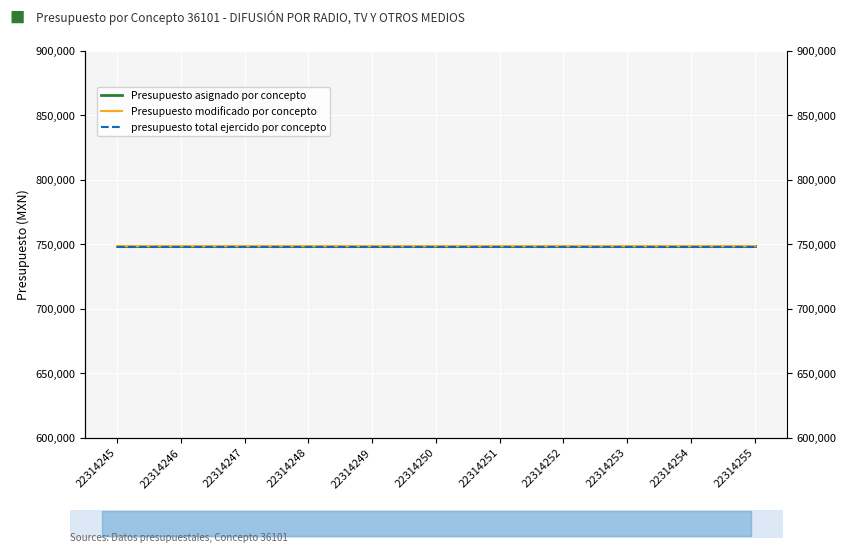

What is the value of the Presupuesto asignado por concepto point at the 6th from the left?

748200